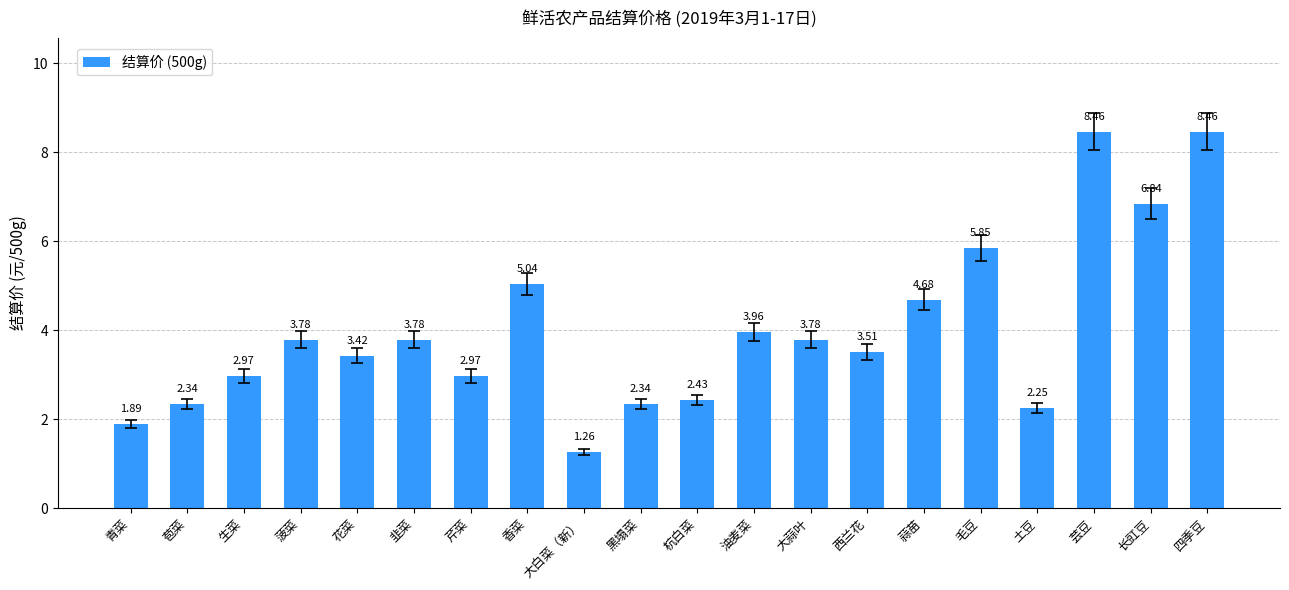

What is the sum of all values?

80.0